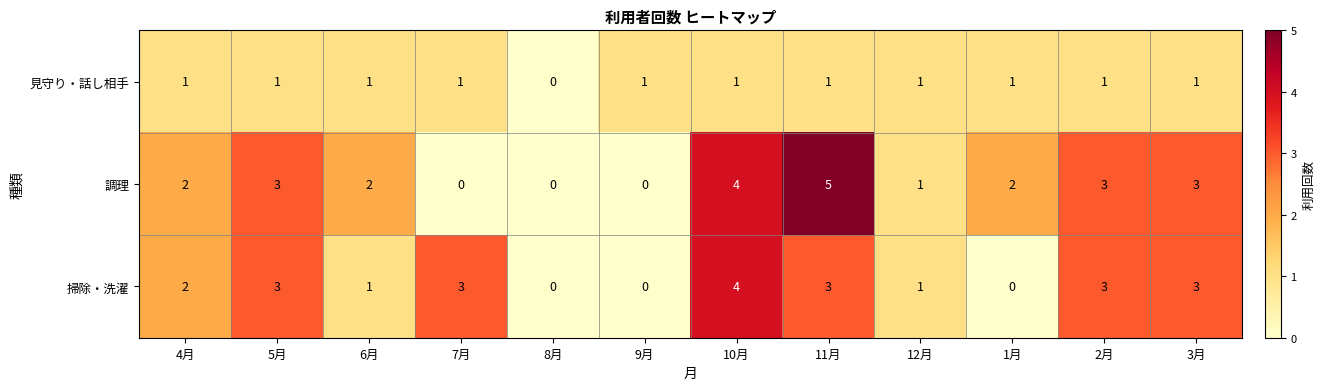

Which series has the largest range (max minus min)?

調理